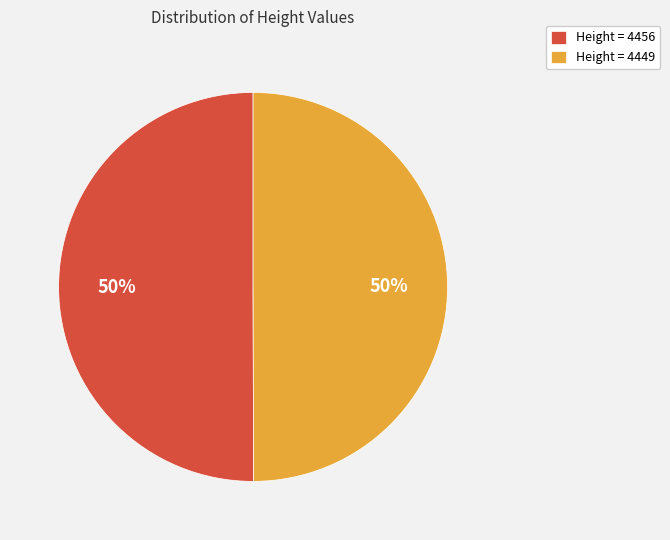

To the nearest percent, what is the average slice percentage?

50%